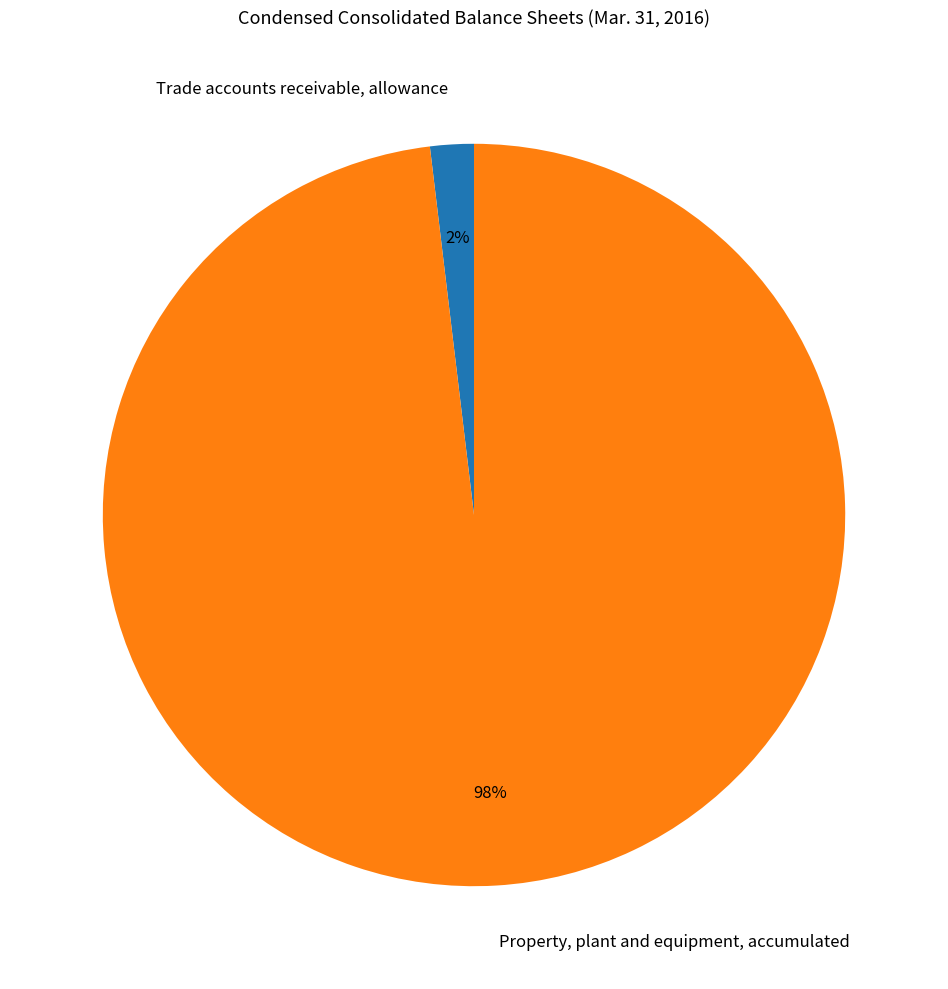

Do Property, plant and equipment, accumulated and Trade accounts receivable, allowance together represent more than half of the pie?

Yes